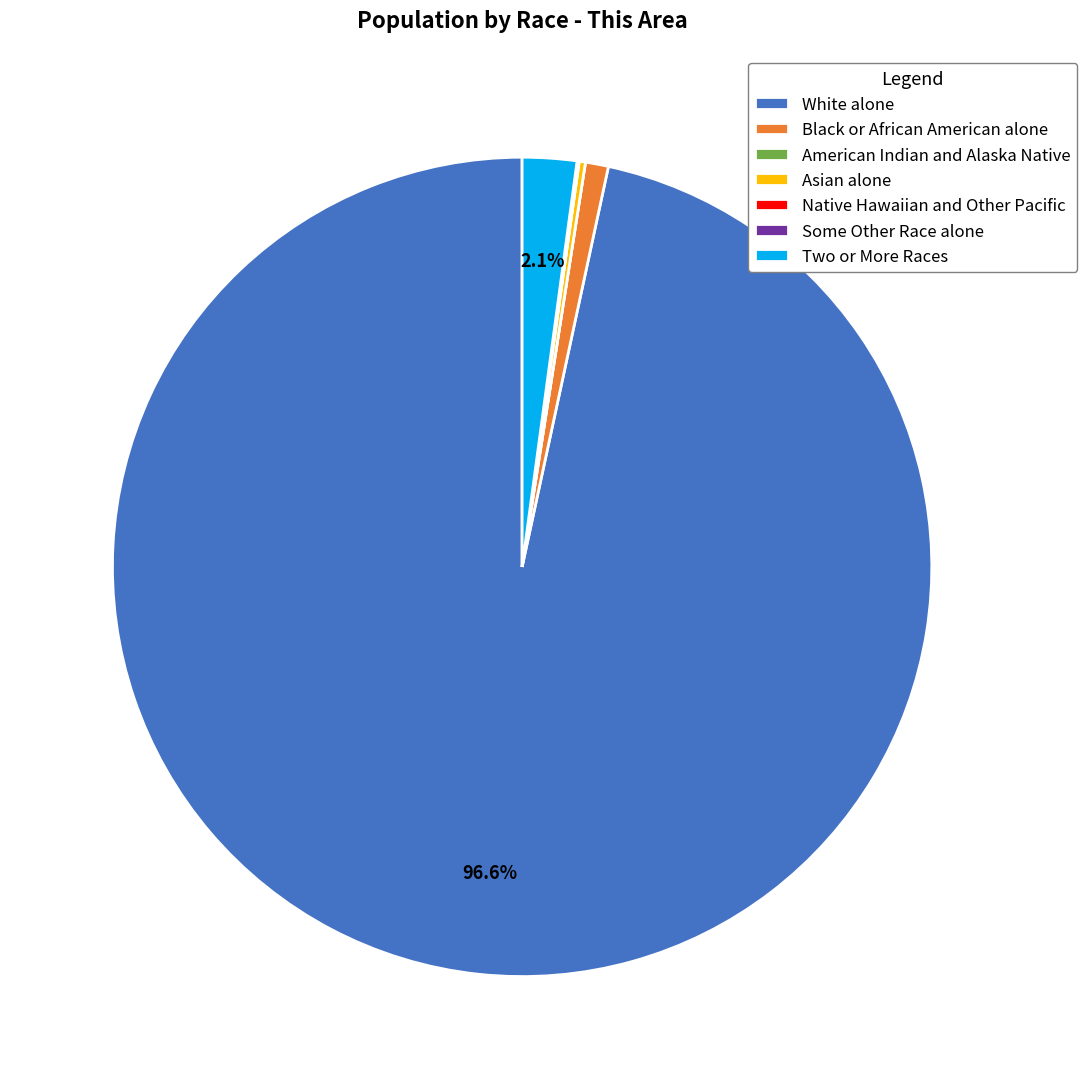

What is the ratio of the value at Black or African American alone to the value at Two or More Races?

0.4